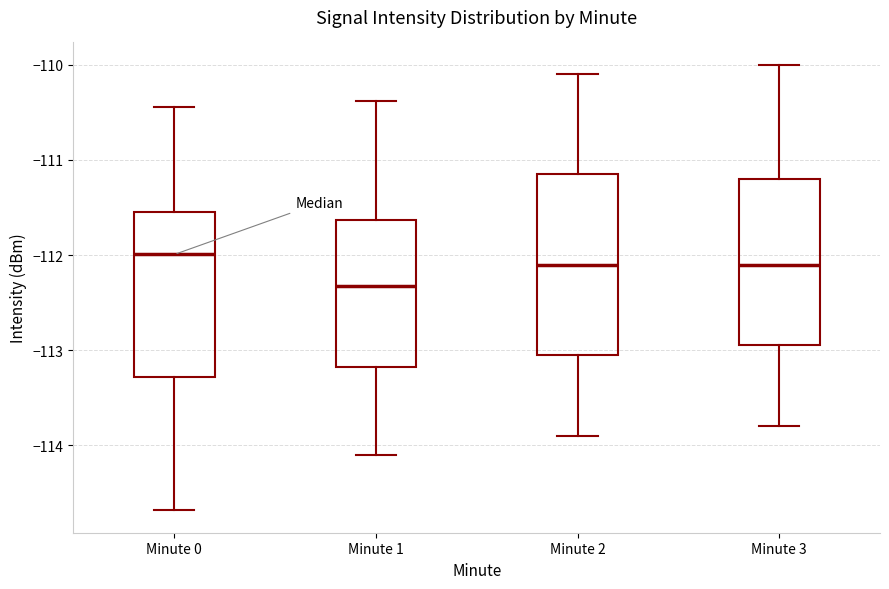

Where does the median line of the box for Minute 1 sit on the y-axis? The values are not printed on the chart, so give them approximately, as read against the axis.

-112.3